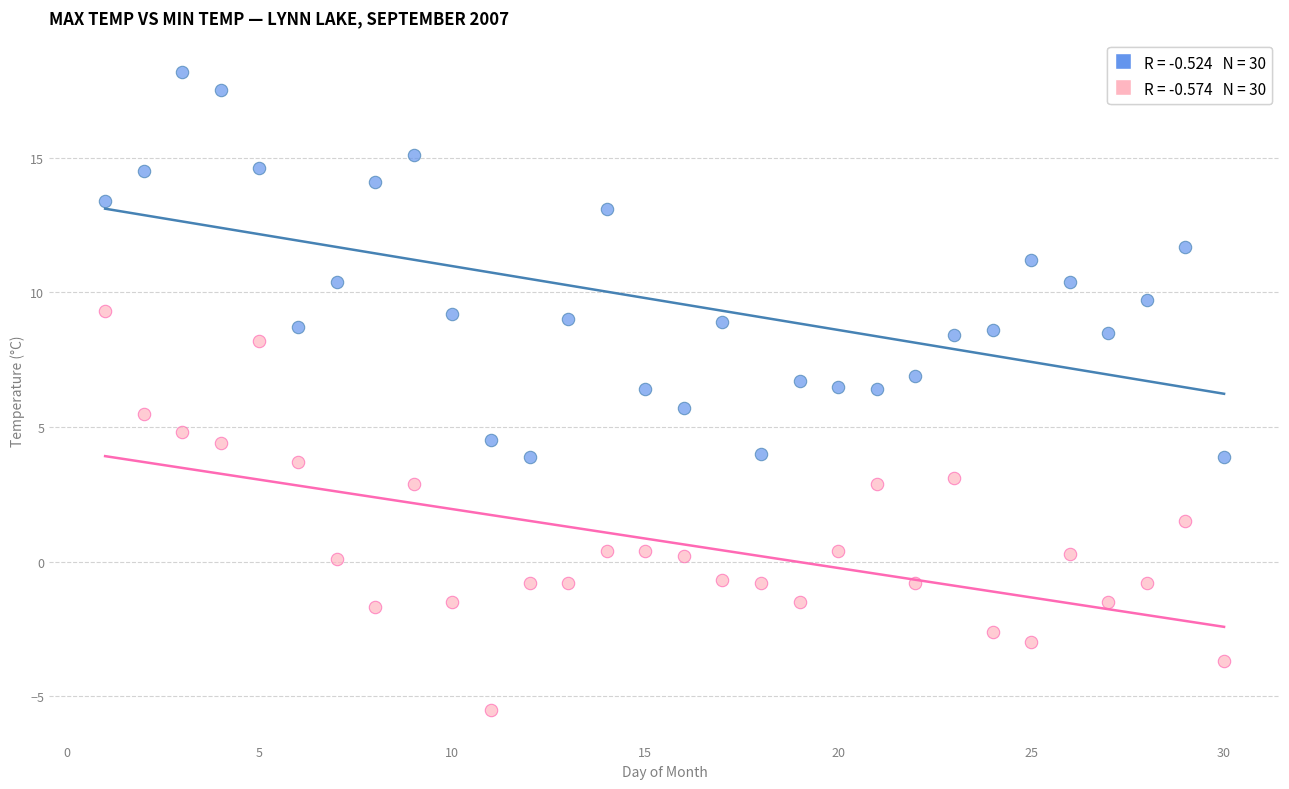

Across all data points, what is the range of Y values (max minus min)?

23.7